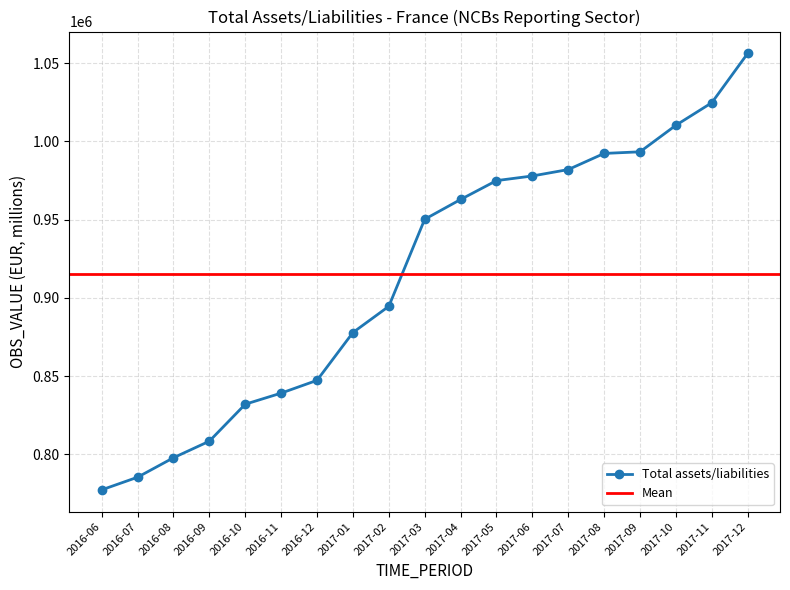

What is the change in value from 2016-08 to 2017-01?

+80002.7